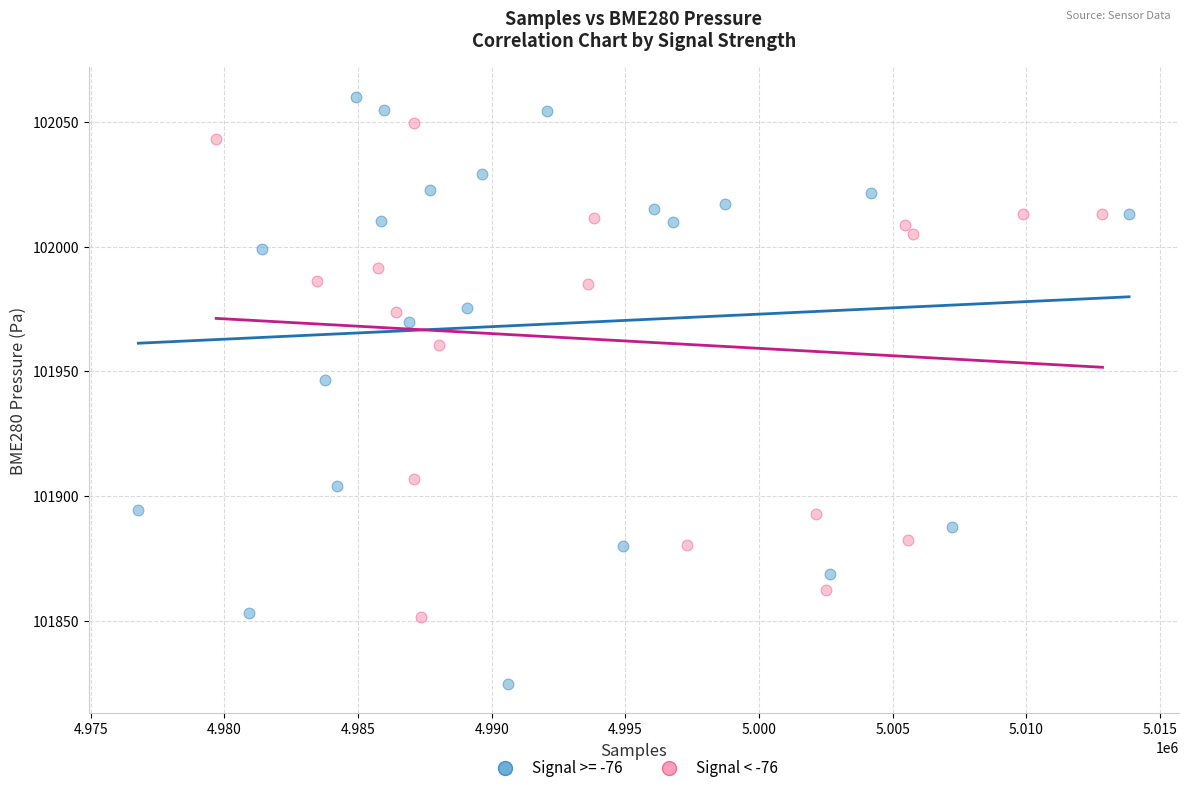

Which series has the largest Y range (max minus min)?

Signal >= -76